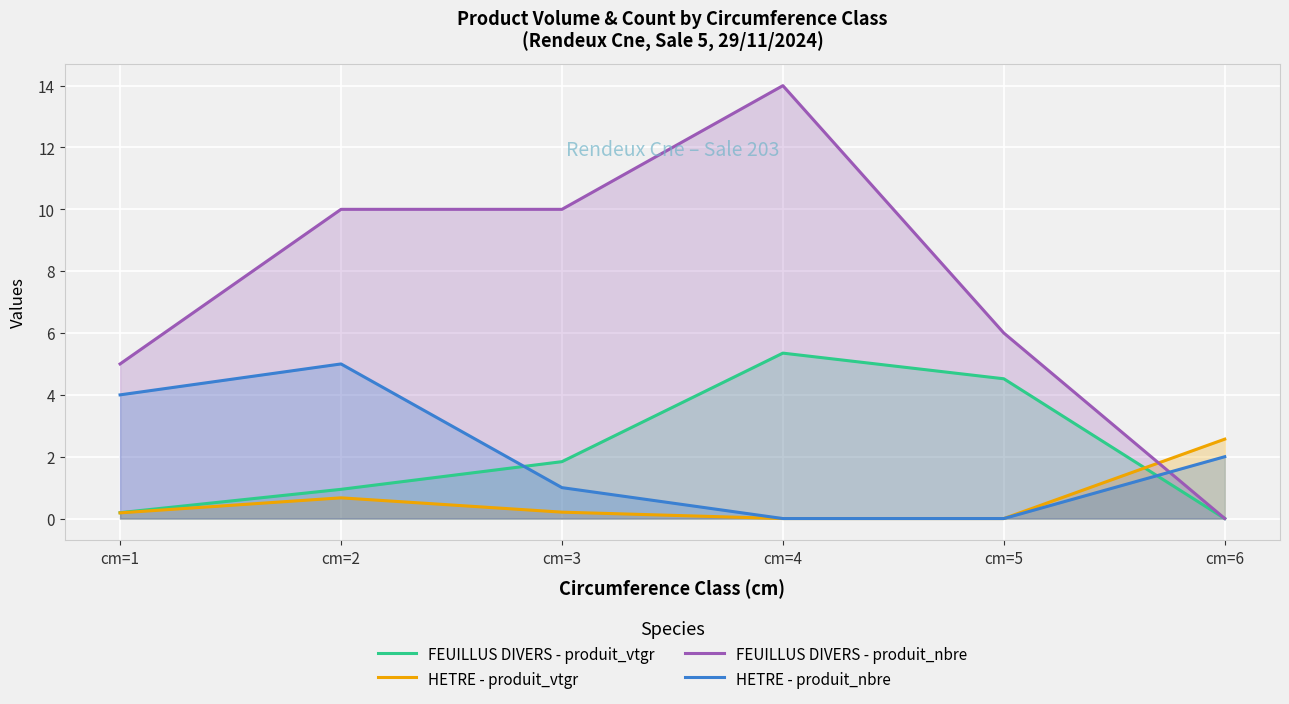

Where does the FEUILLUS DIVERS - produit_nbre series first go above 10?

cm=4